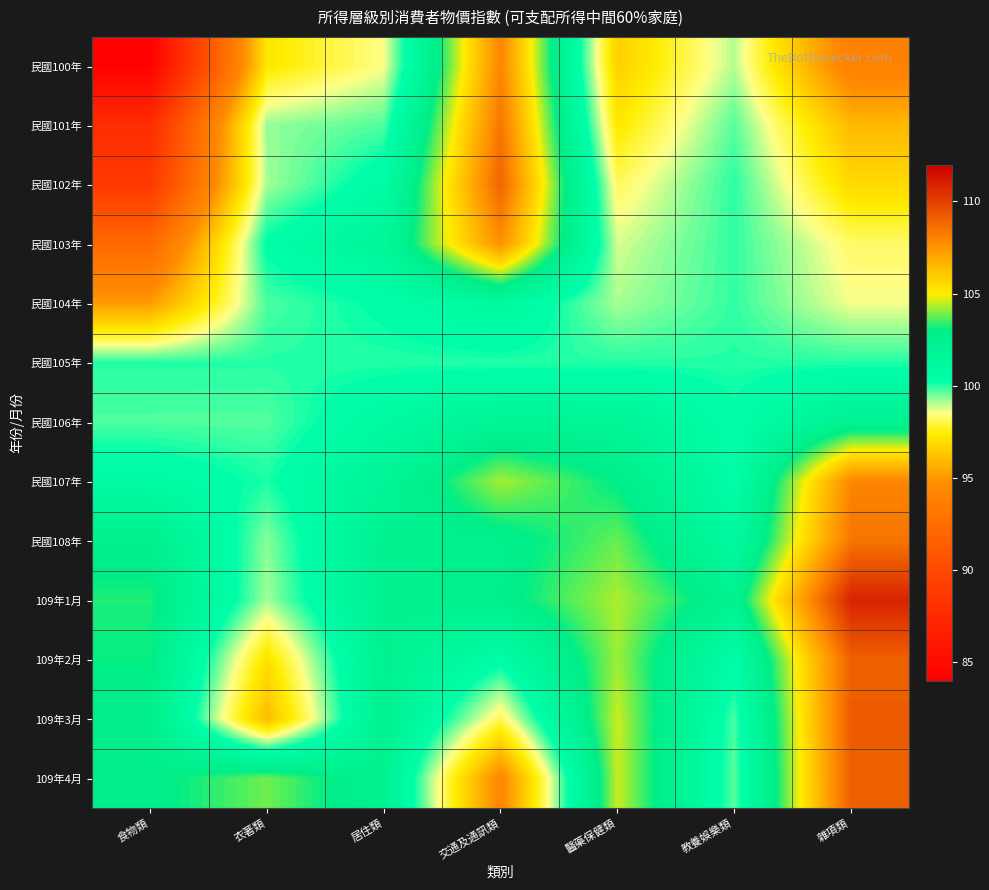

Between 衣著類 and 交通及通訊類, which is larger?

交通及通訊類